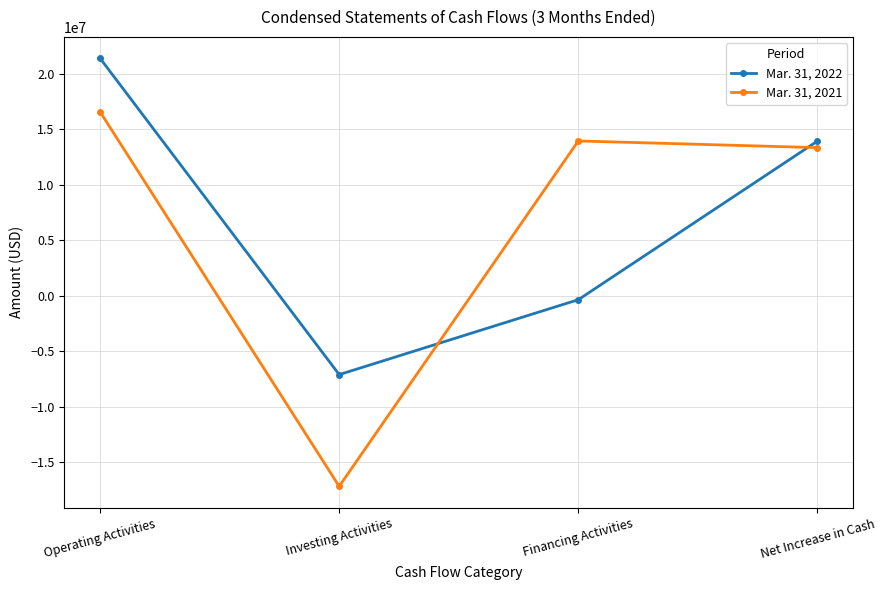

Which label corresponds to the largest value in the chart?

Operating Activities